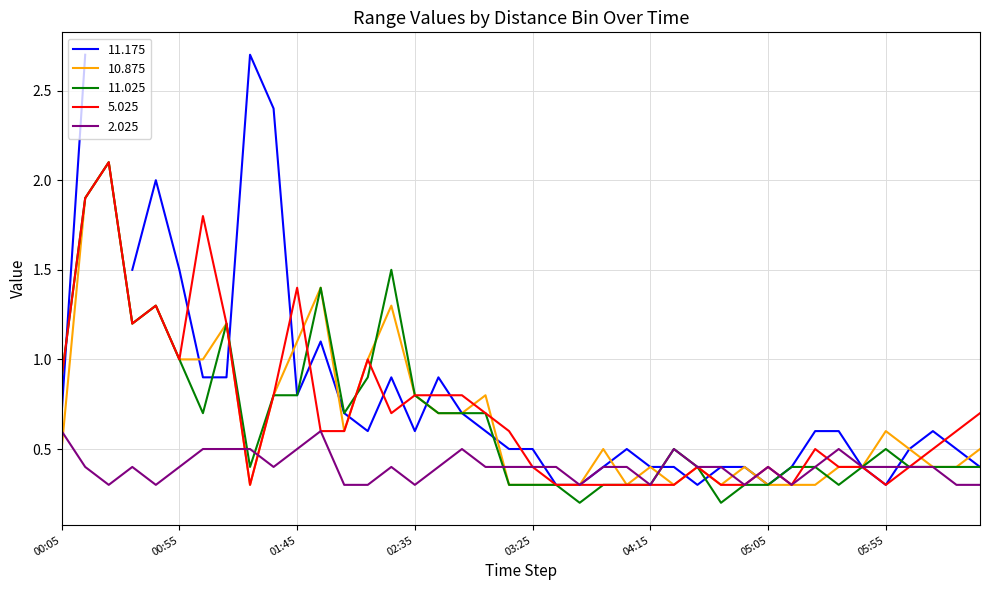

In 2.025, how many points are lower than both neighbors (excluding endpoints)?

8